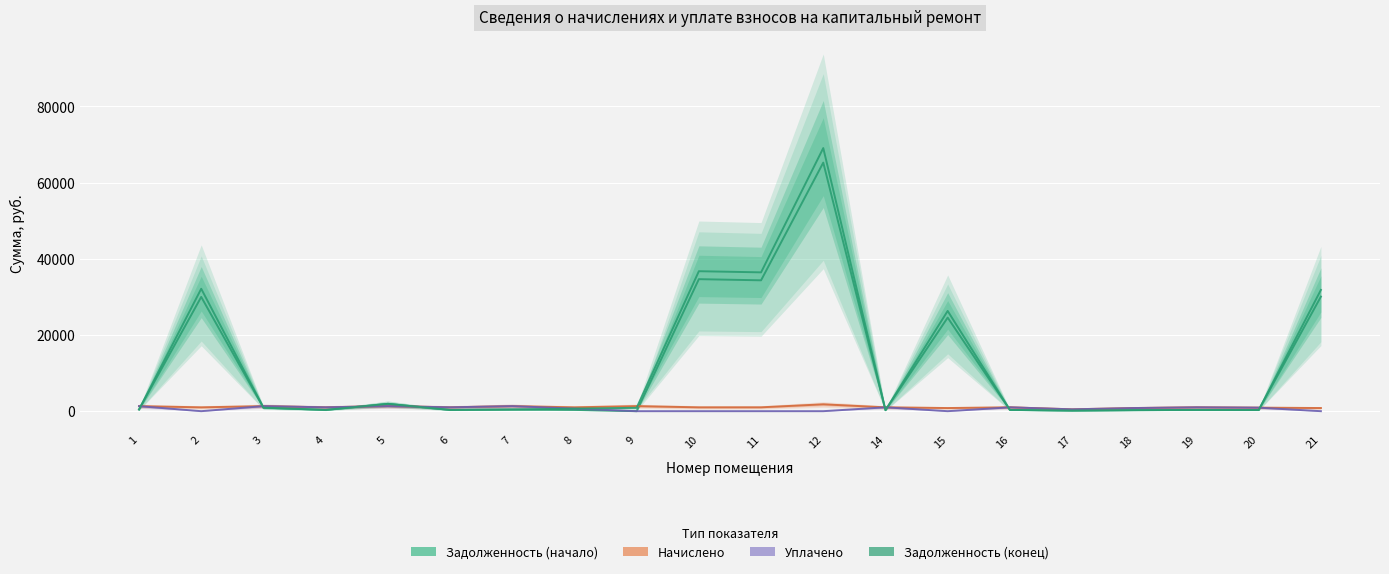

What is the difference between the maximum and second lowest values in the задолженность (col_1) series?

65057.2